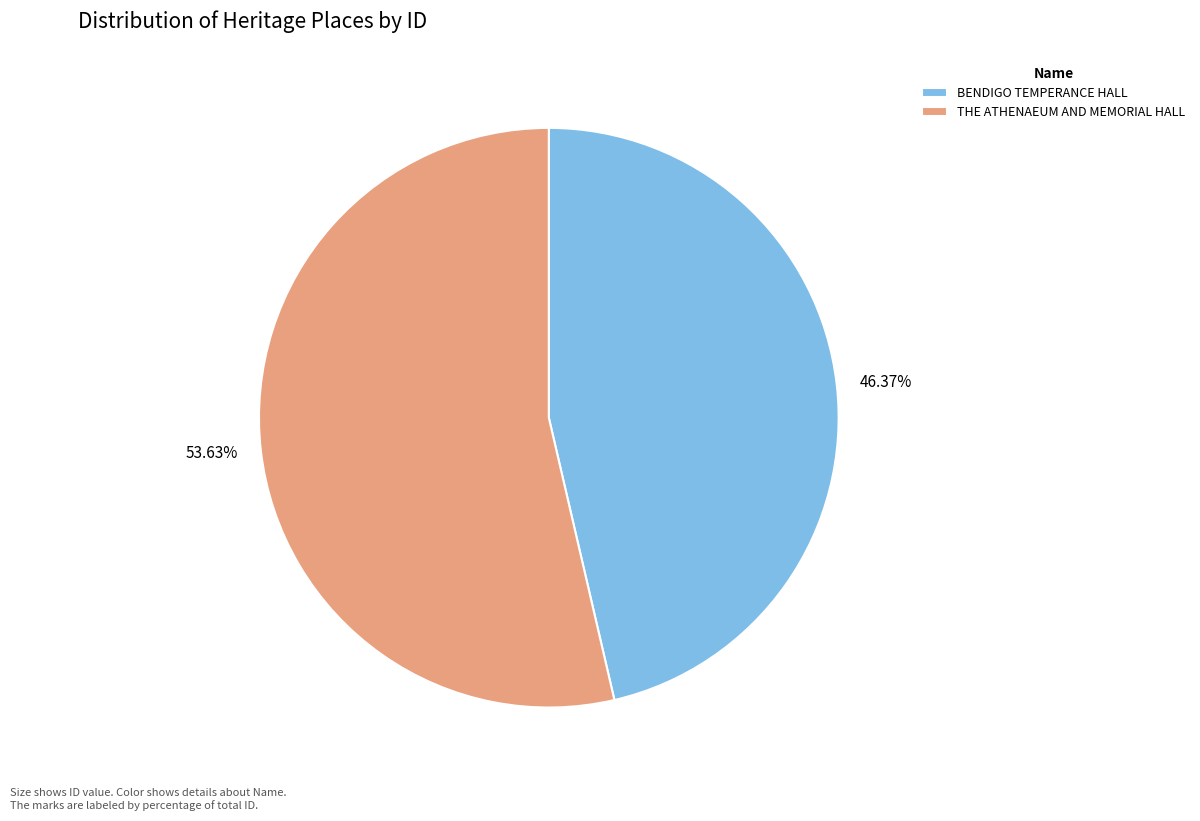

Between THE ATHENAEUM AND MEMORIAL HALL and BENDIGO TEMPERANCE HALL, which is larger?

THE ATHENAEUM AND MEMORIAL HALL